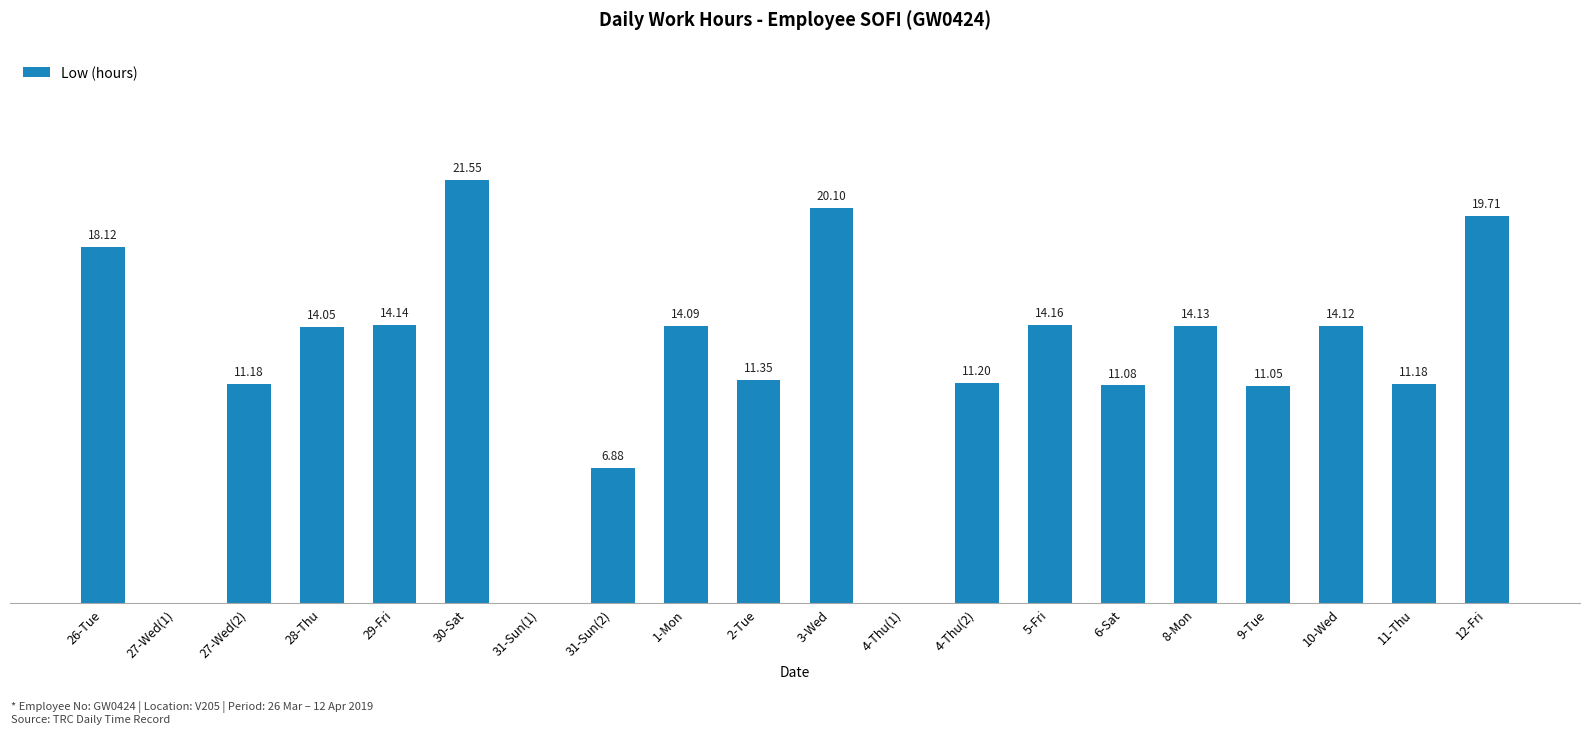

Which has a higher value, 8-Mon or 27-Wed(2)?

8-Mon